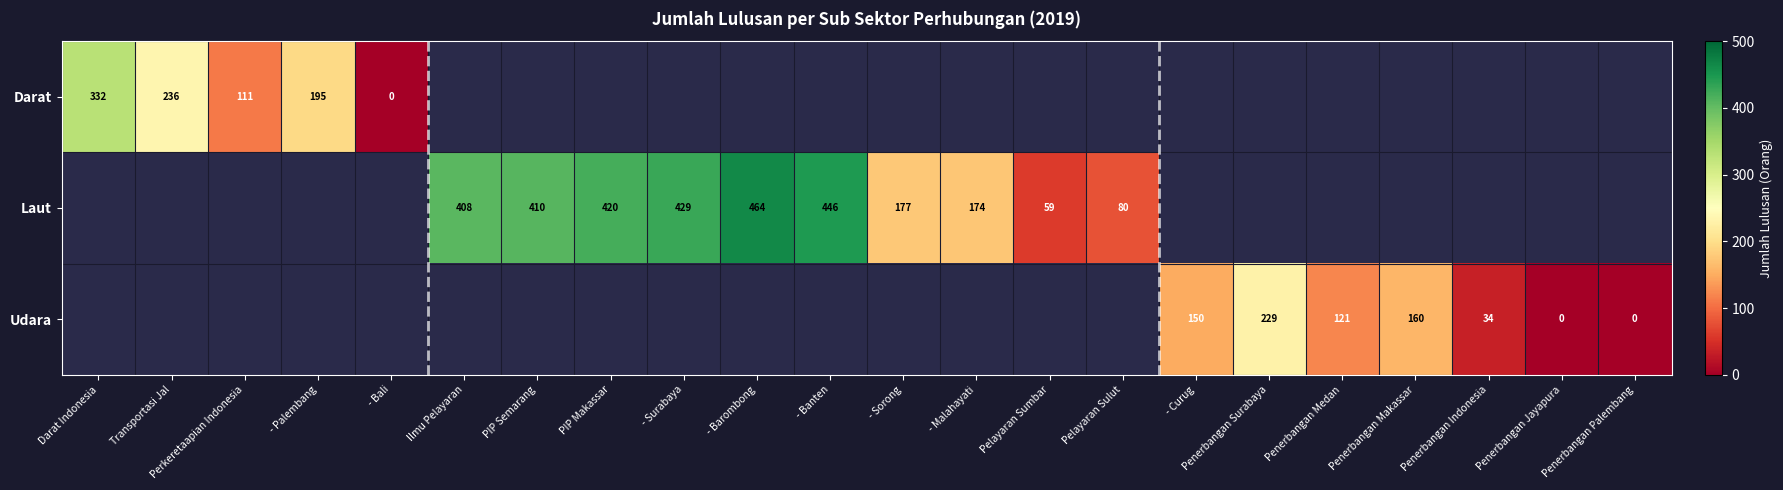

True or false: Darat has a value of 111 at Perkeretaapian Indonesia.

True